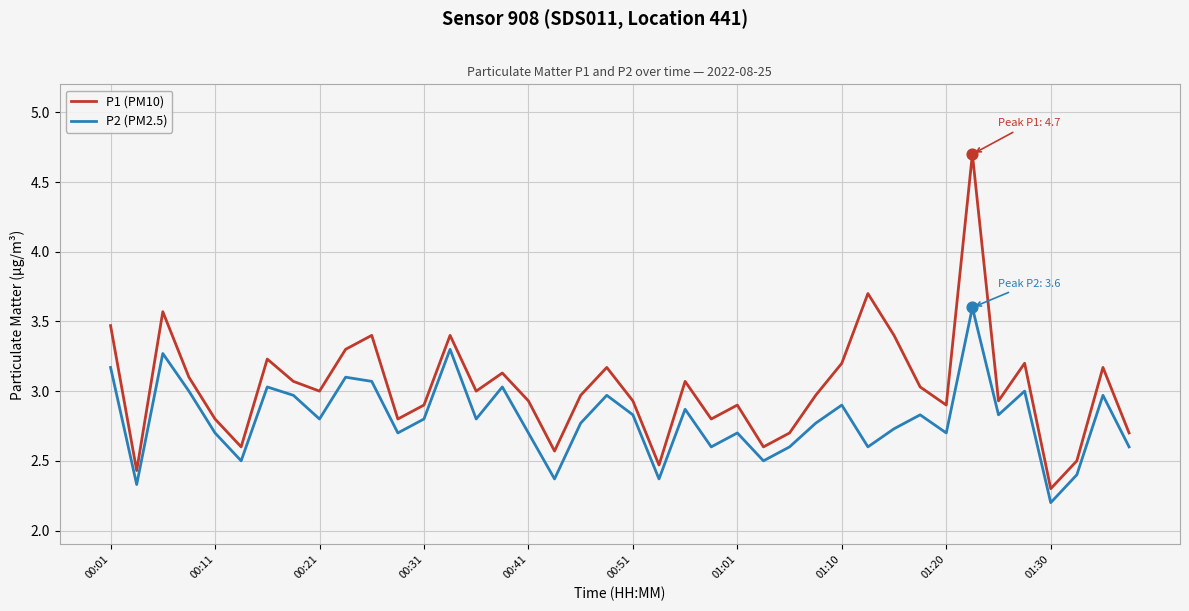

What is the difference between the maximum and minimum values in the P2 (PM2.5) series?

1.4